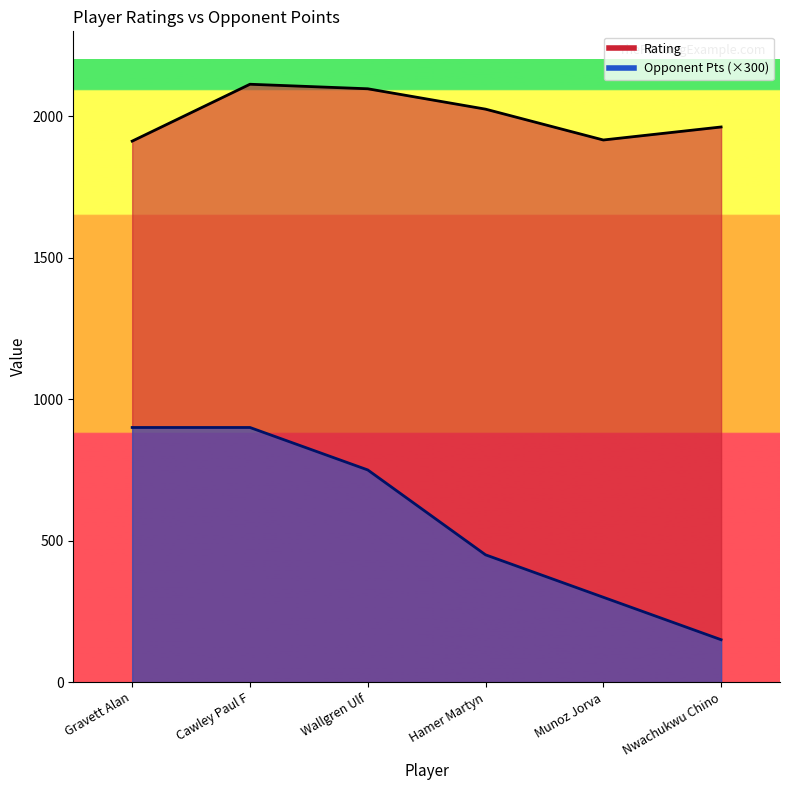

How many Opponent Pts values are between 300 and 900?

5